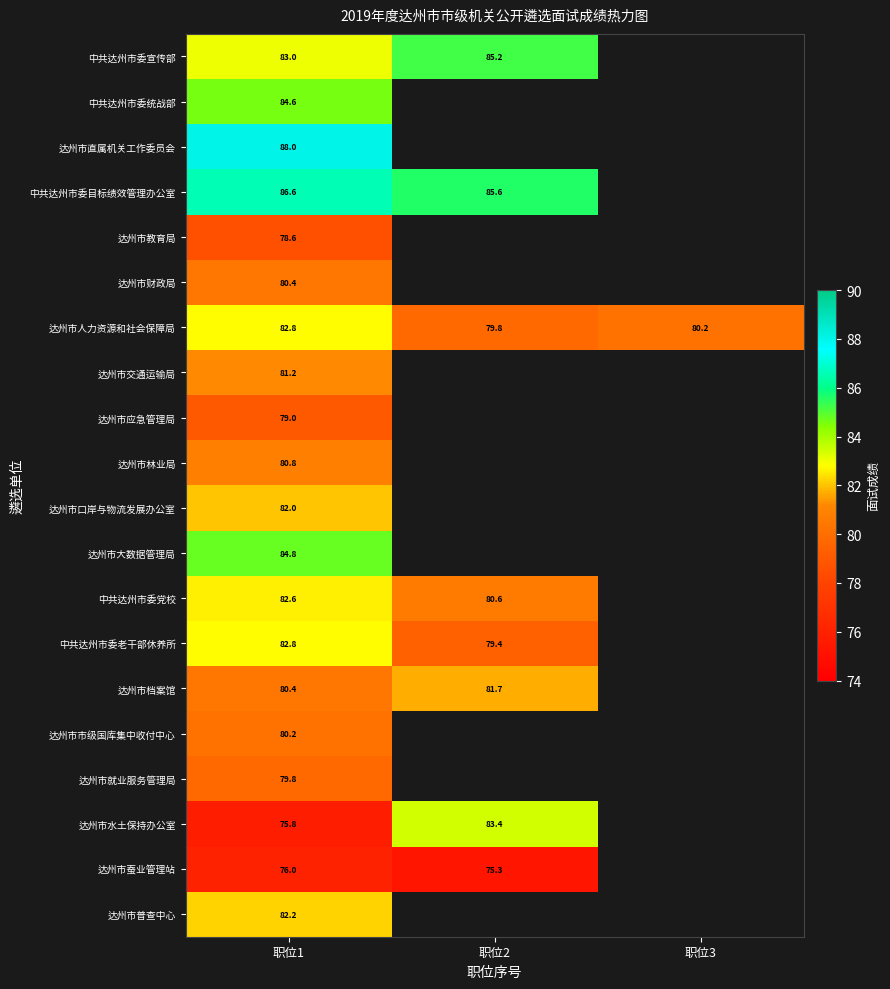

What is the spread (max minus min) of values at 职位2?

10.3